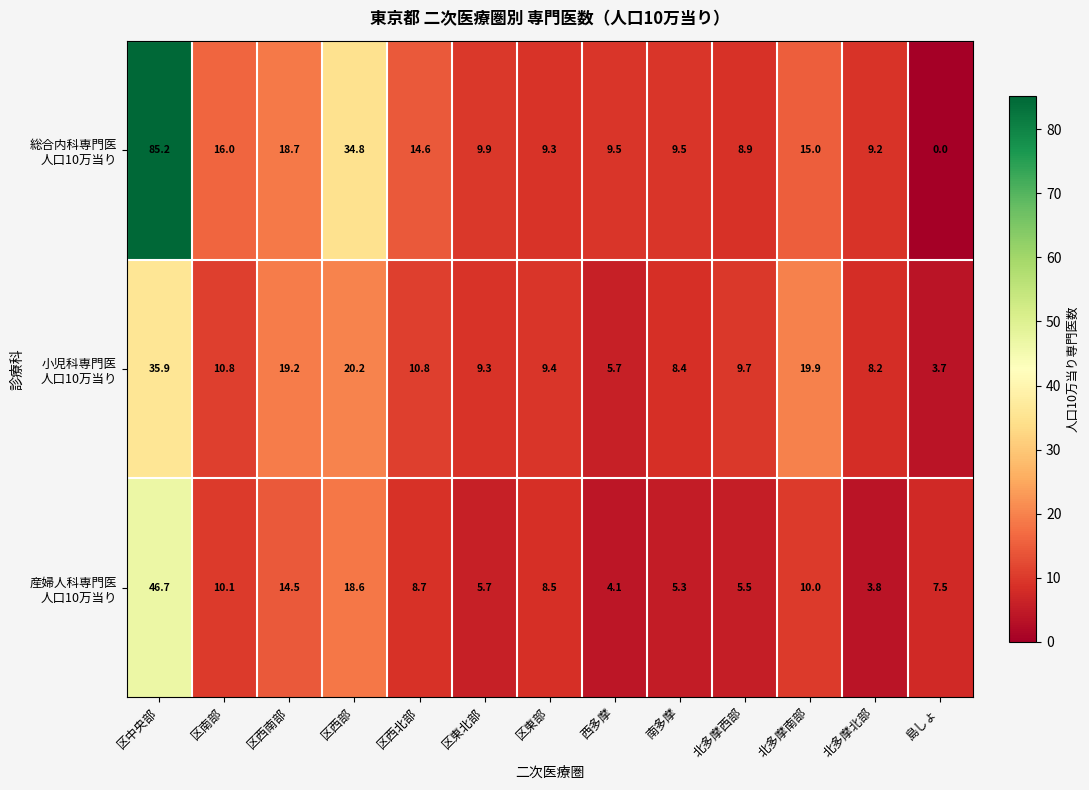

At which category is the sum across all series the highest?

区中央部